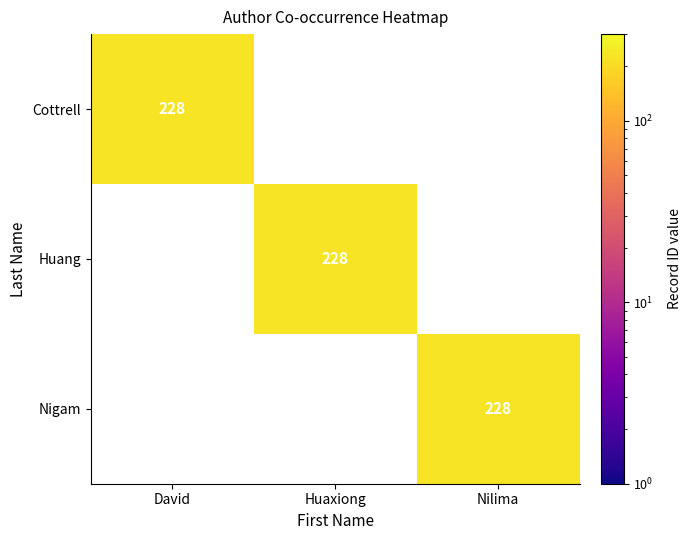

True or false: Huang has a value of -69 at 2.

False